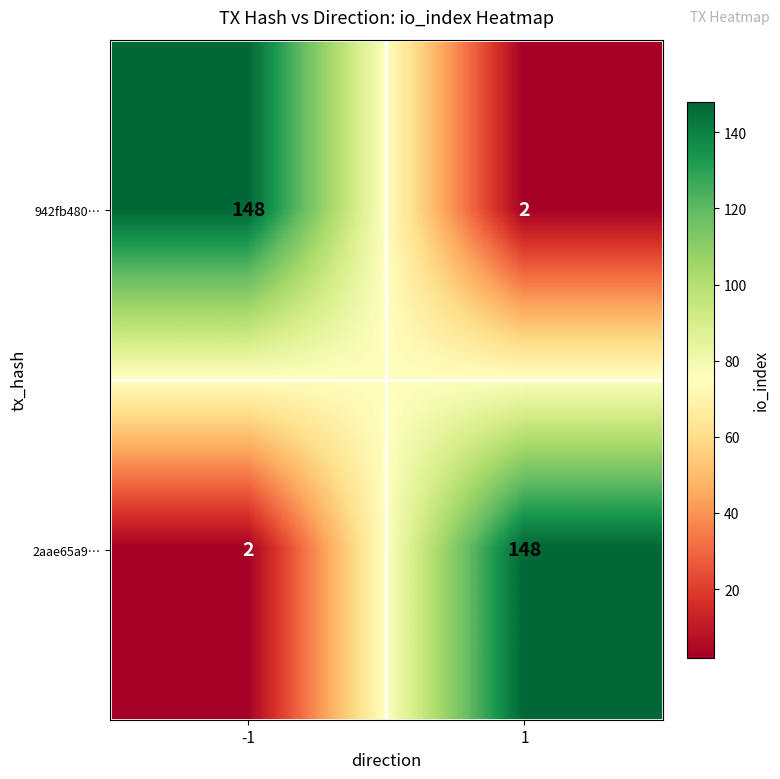

At -1, list the series in order from smallest to largest.

2aae65a9…, 942fb480…